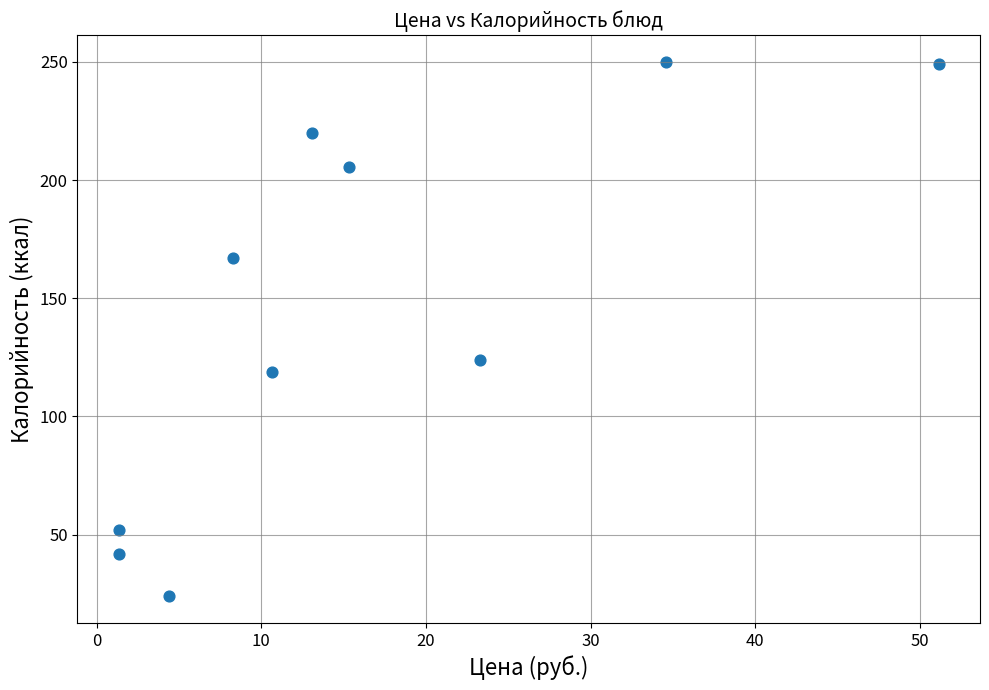

What is the average Y value?

145.3